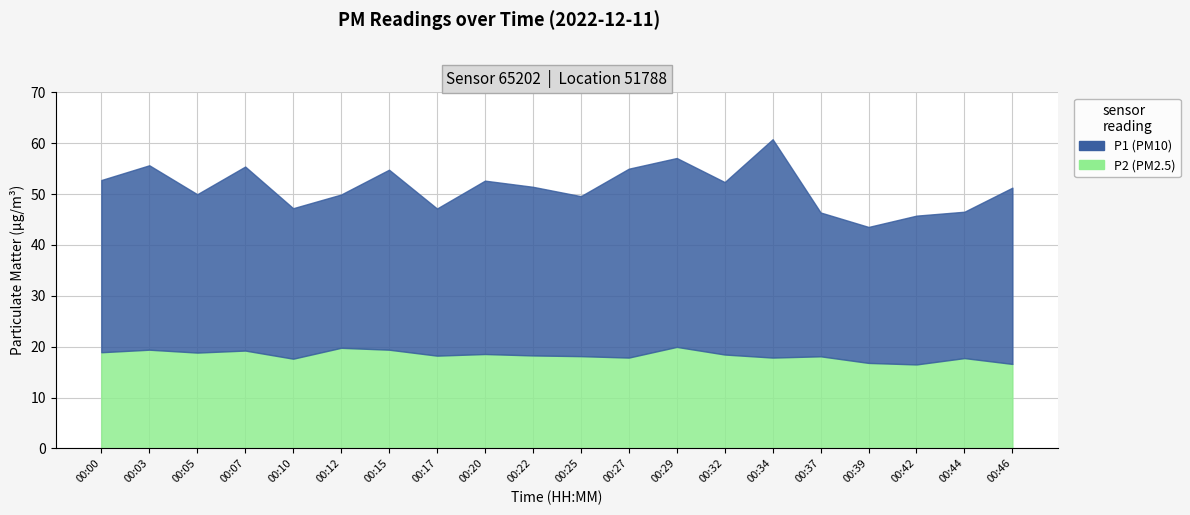

How many categories are shown in the chart?

20